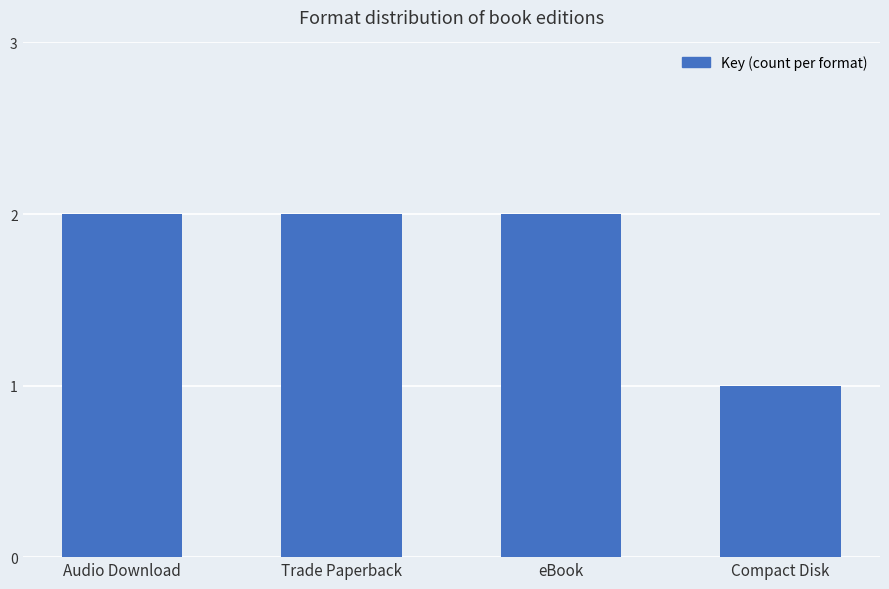

What is the approximate value at eBook?

2